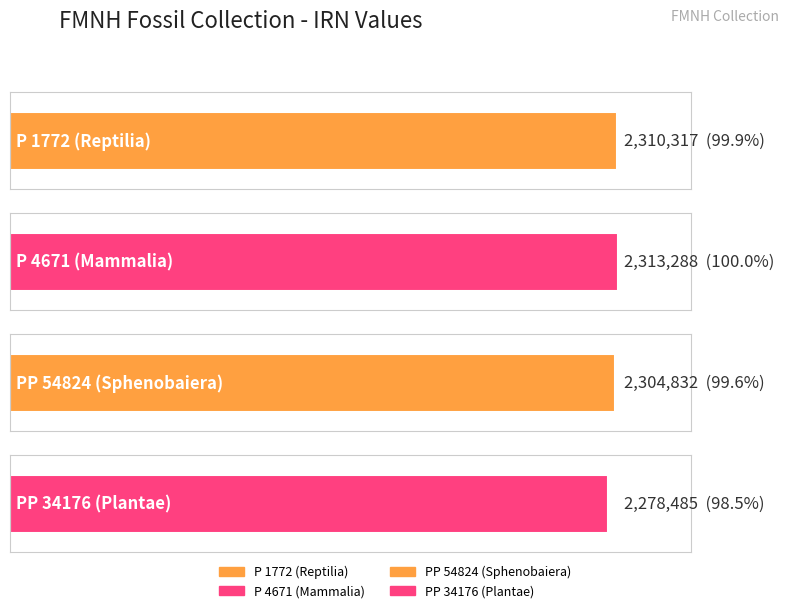

What is the difference between the maximum and minimum values?

34803